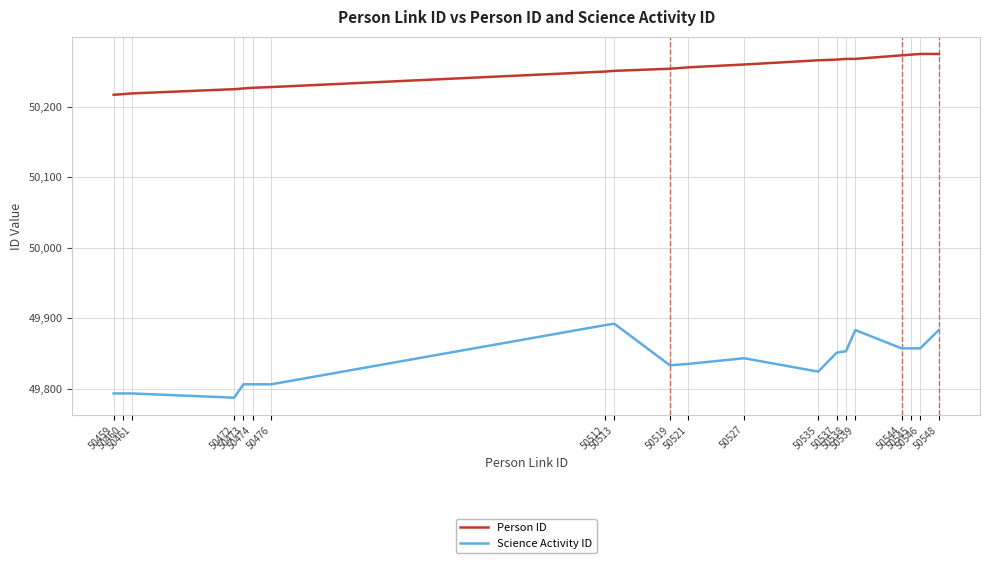

Rank the series by their maximum value, from highest to lowest.

Person ID, Science Activity ID